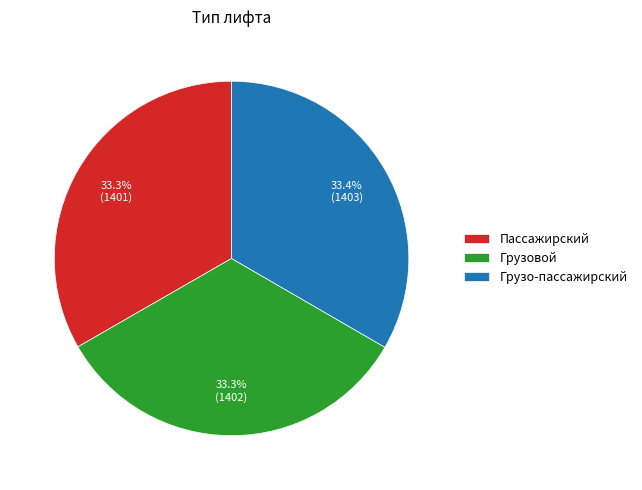

To the nearest percent, what portion does Грузовой represent?

33%